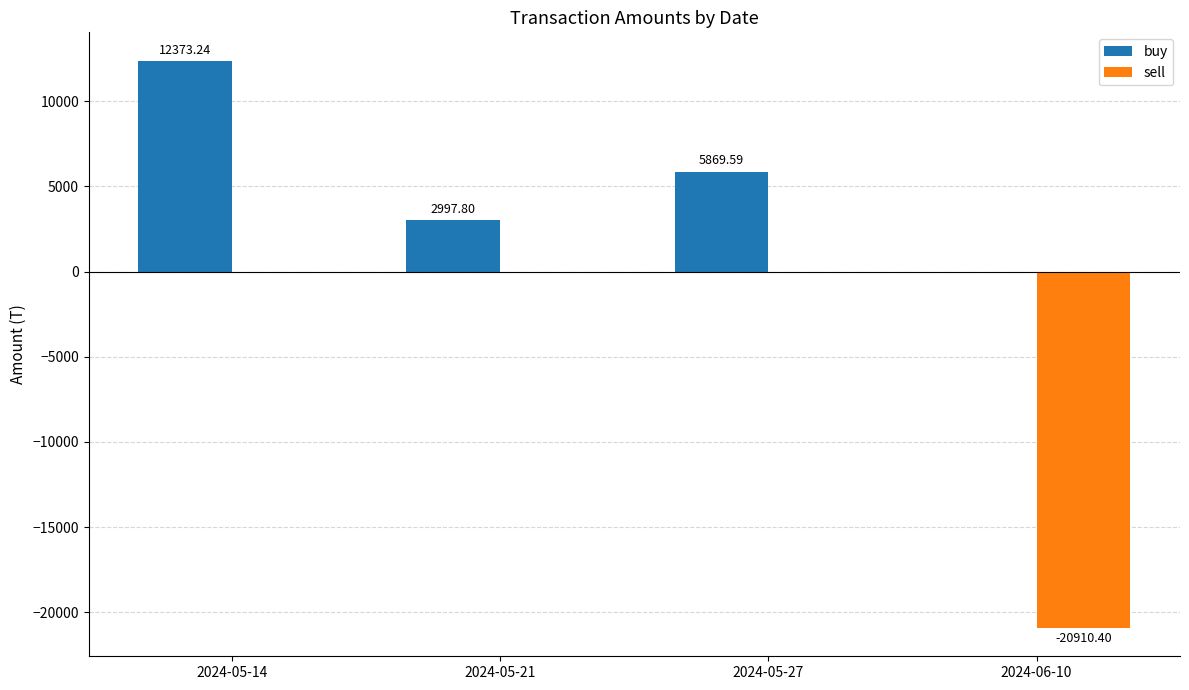

What is the total value across all series at 2024-06-10?

-20910.4